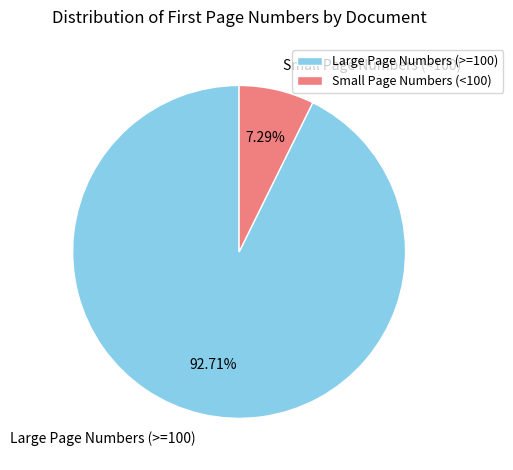

To the nearest percent, what is the average slice percentage?

50%